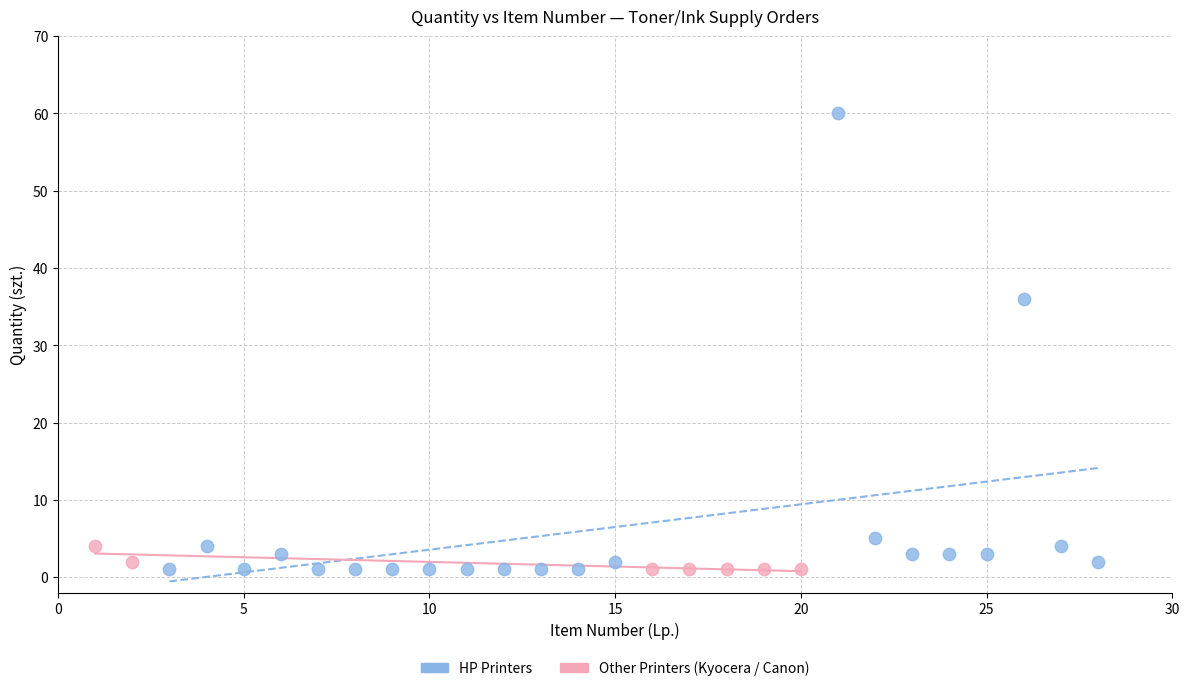

Which series contains the highest Y value?

HP Printers